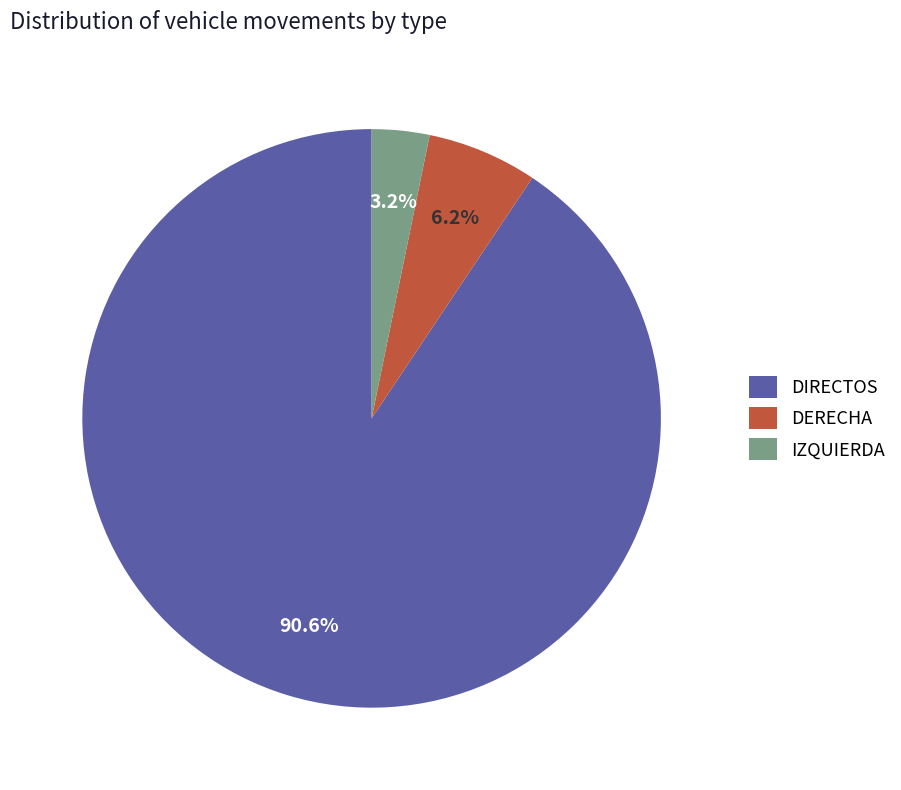

To the nearest percent, what is the average slice percentage?

33%